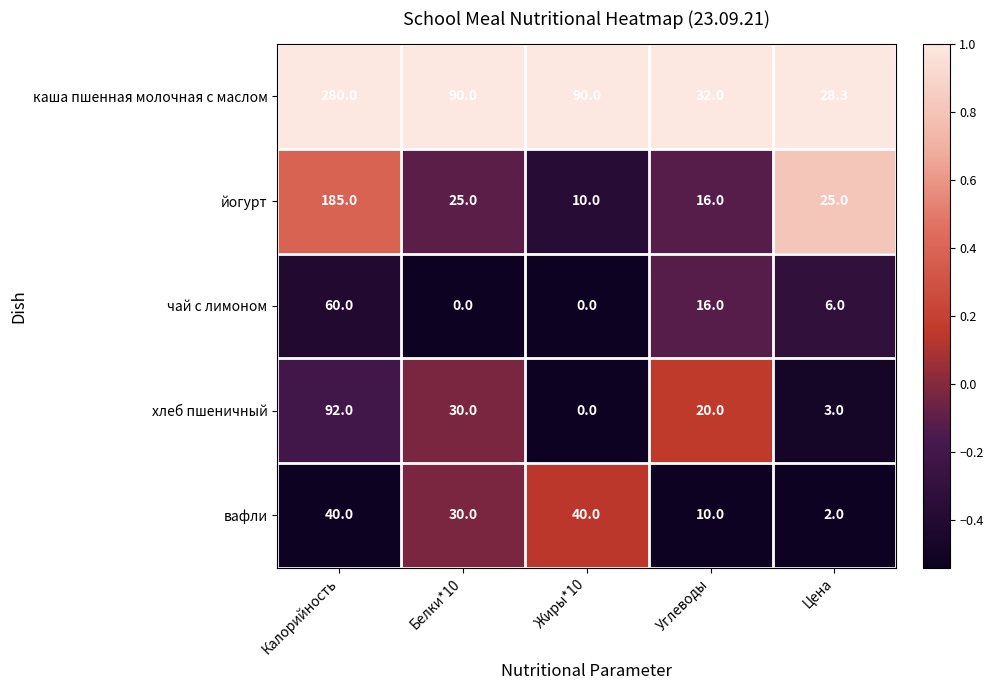

How many categories are shown in the chart?

5